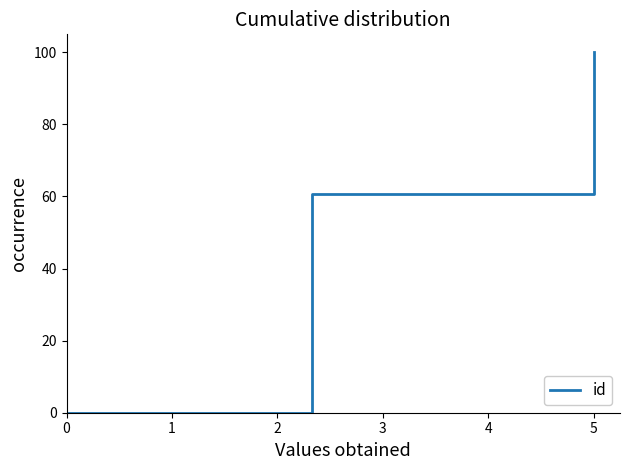

How many values are below 60?

1